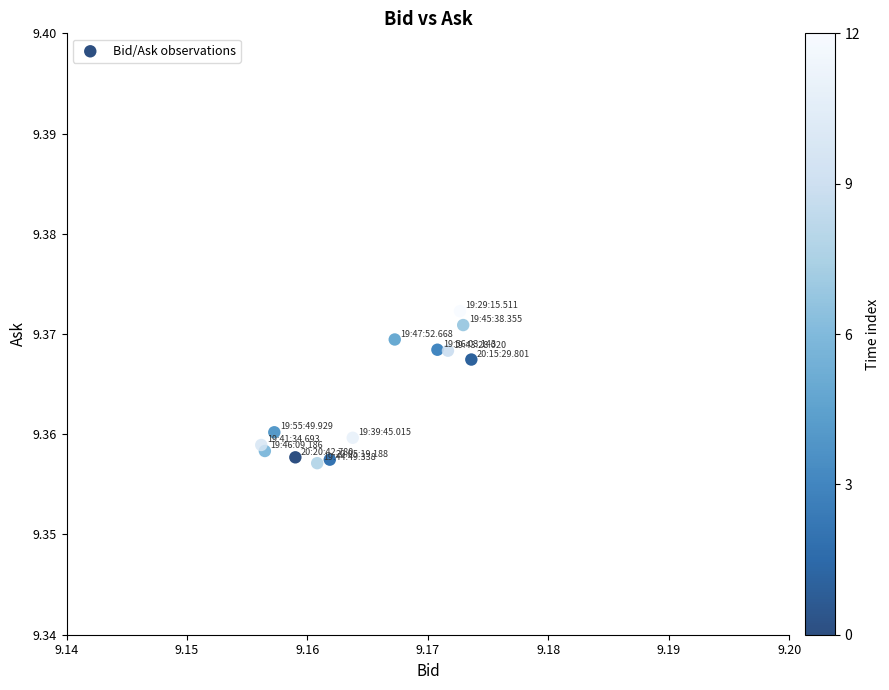

How many points are shown in the scatter plot?

13